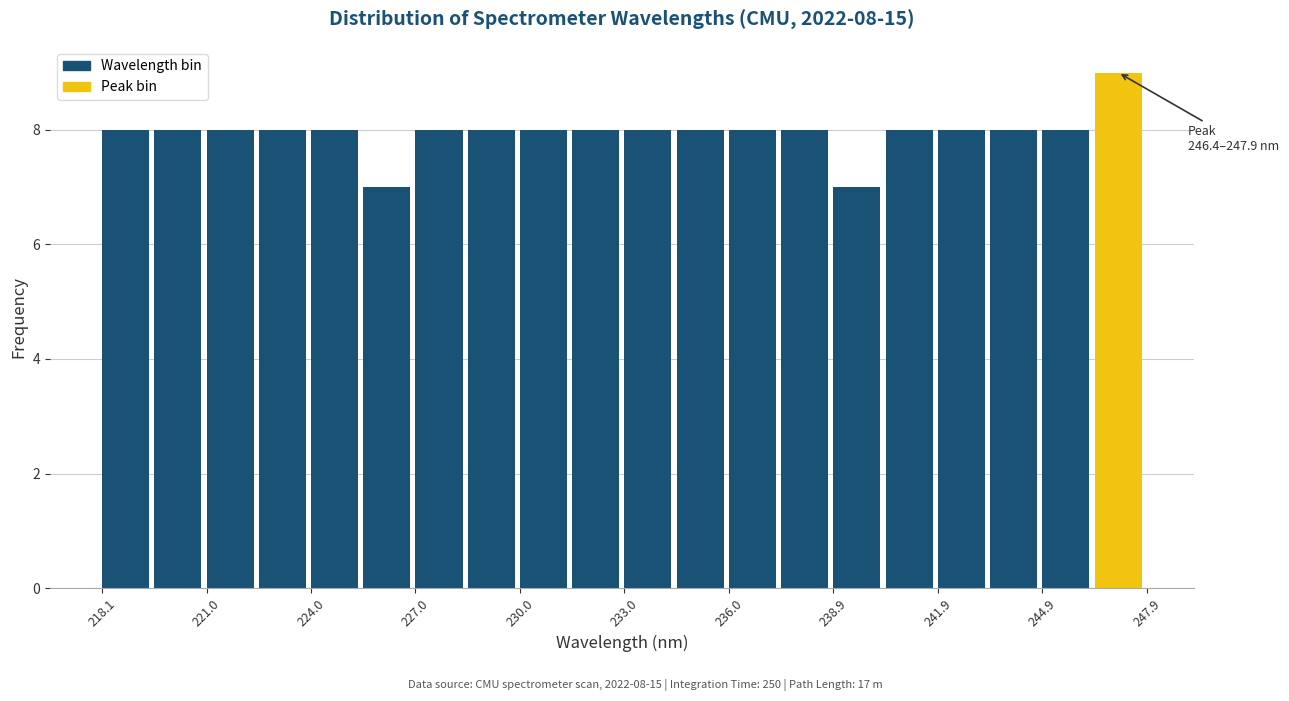

Read against the x-axis, roughly where is the centre of the tallest bar?

247.0